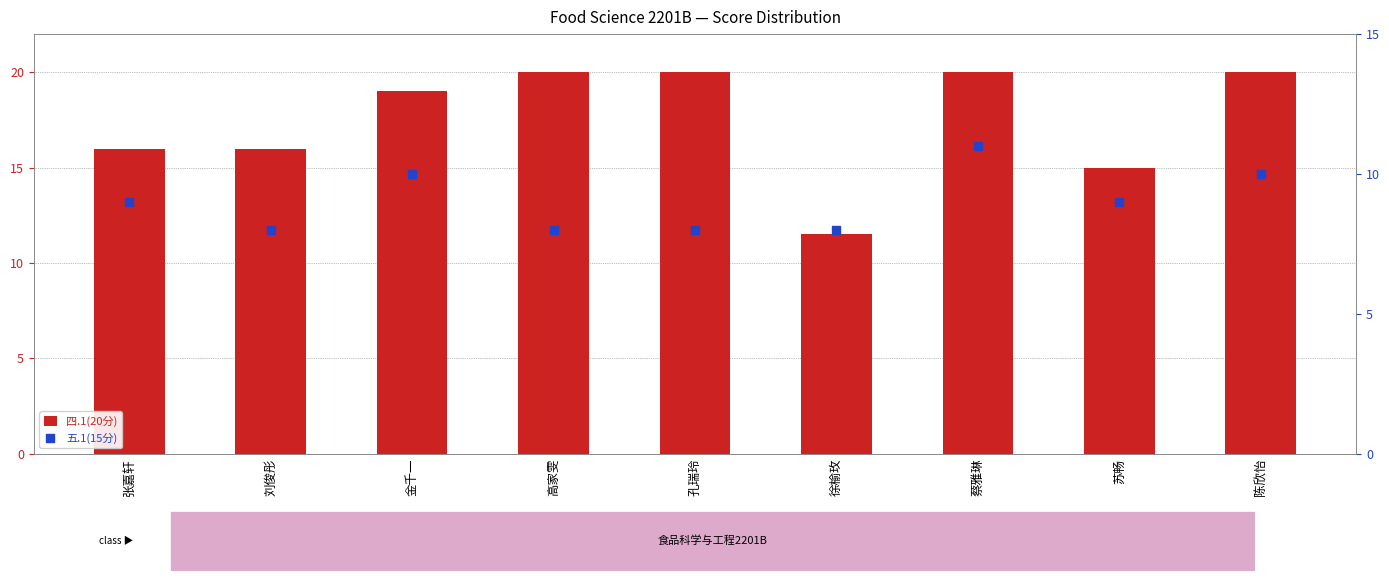

Is the value of 五.1(15分) at 孔瑞玲 greater than the value of 四.1(20分) at 孔瑞玲?

No